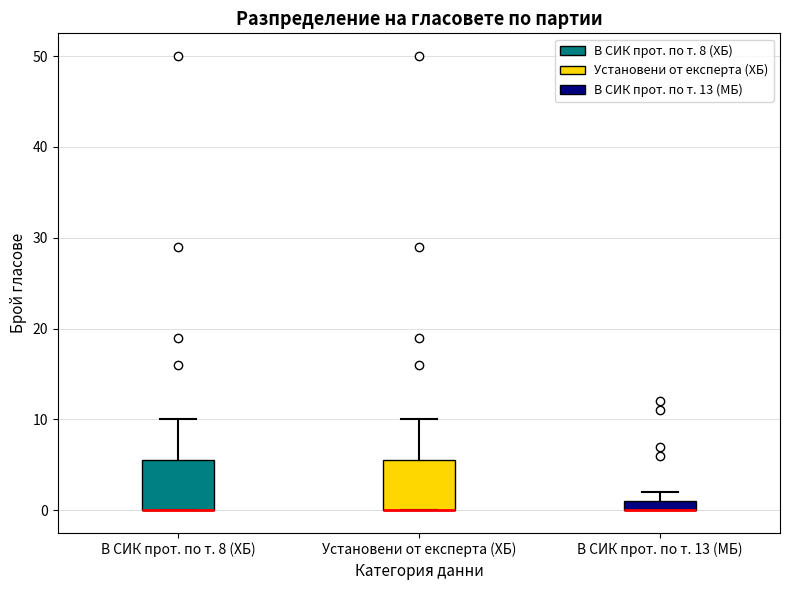

Where is the upper edge of the box for Установени от експерта (ХБ) on the y-axis? The values are not printed on the chart, so give them approximately, as read against the axis.

6